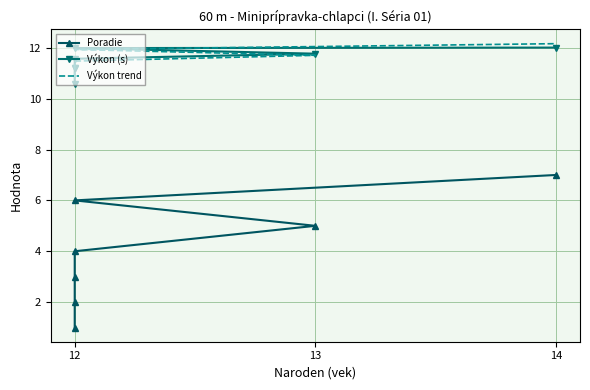

Which series has the widest spread of values?

Poradie